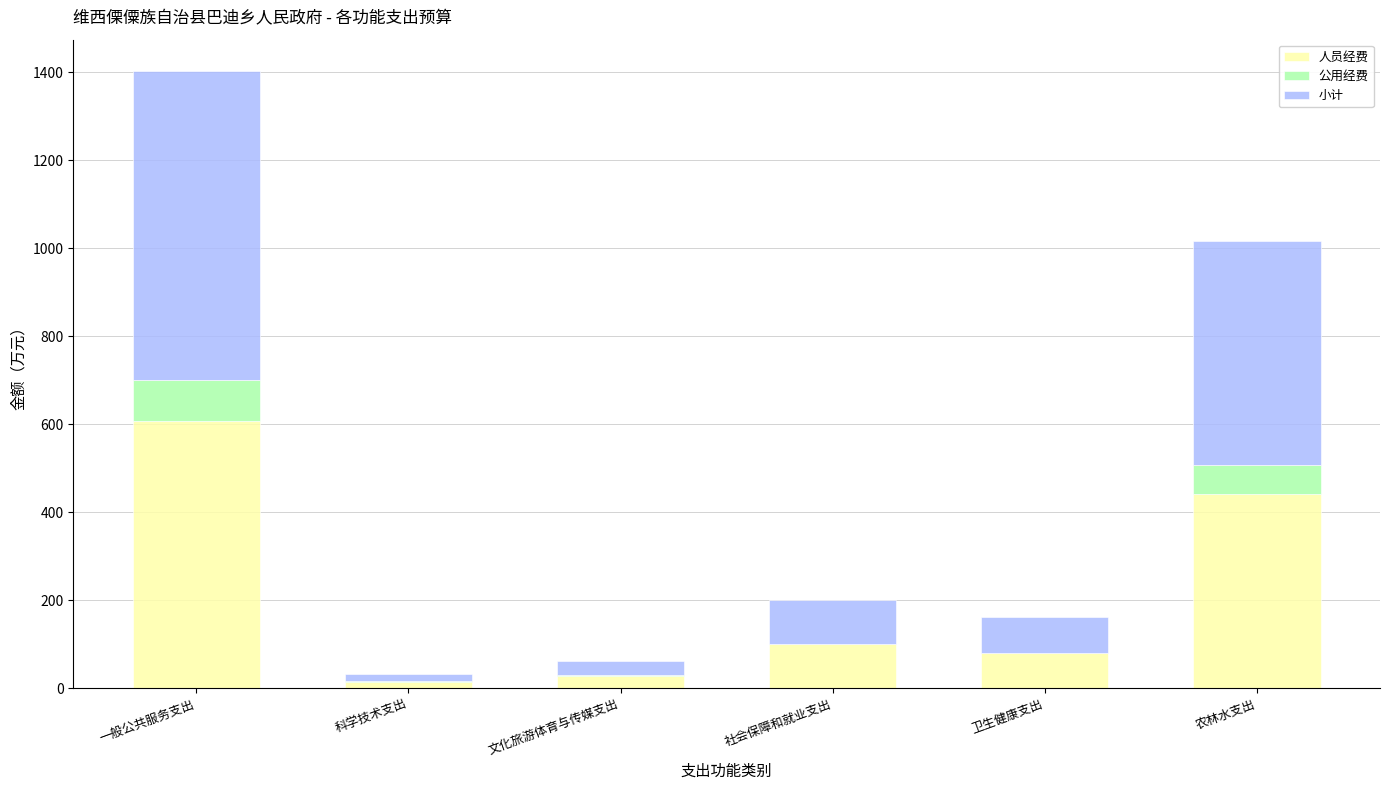

Read the 人员经费 value at 一般公共服务支出.

607.0